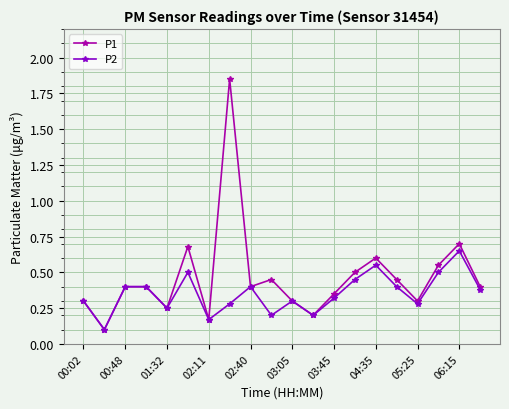

In P1, how many points are lower than both neighbors (excluding endpoints)?

6